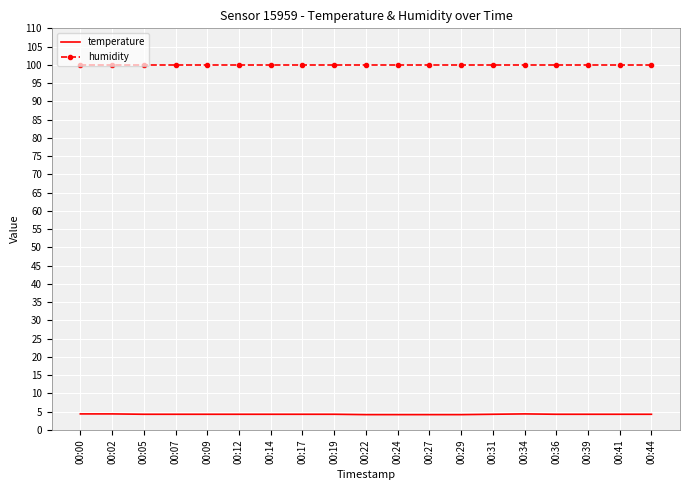

What is the lowest value of the temperature series?

4.2